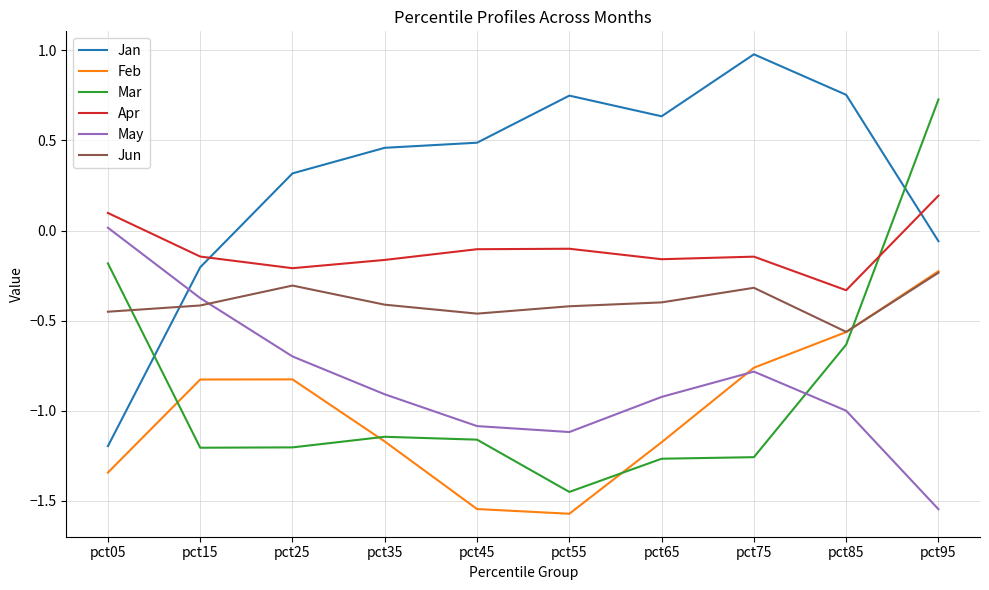

Read the Jan value at pct75.

1.0